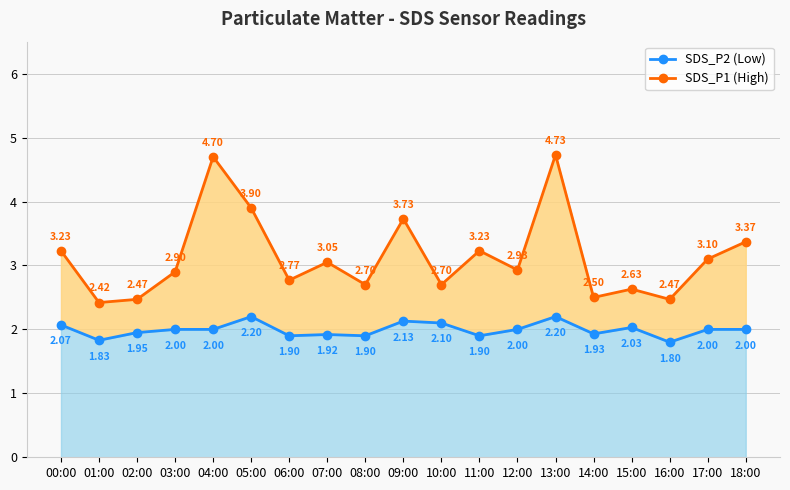

What is the label of the 6th point from the right?

13:00